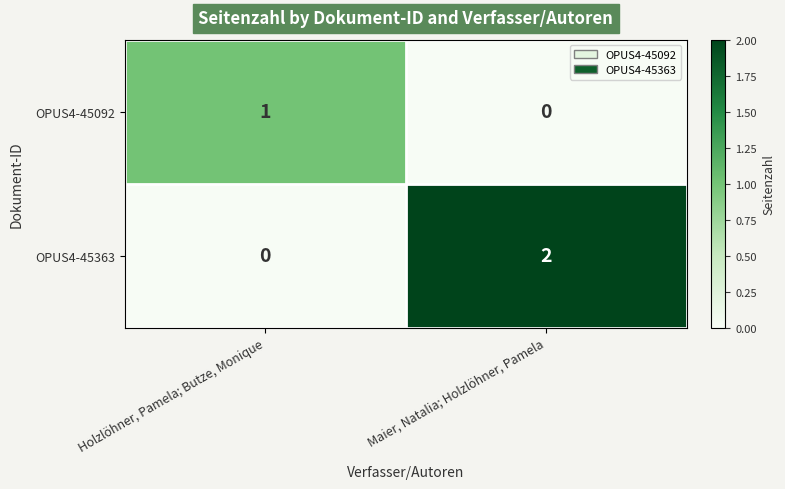

Which series changed the most between Holzlöhner, Pamela; Butze, Monique and Maier, Natalia; Holzlöhner, Pamela?

OPUS4-45363